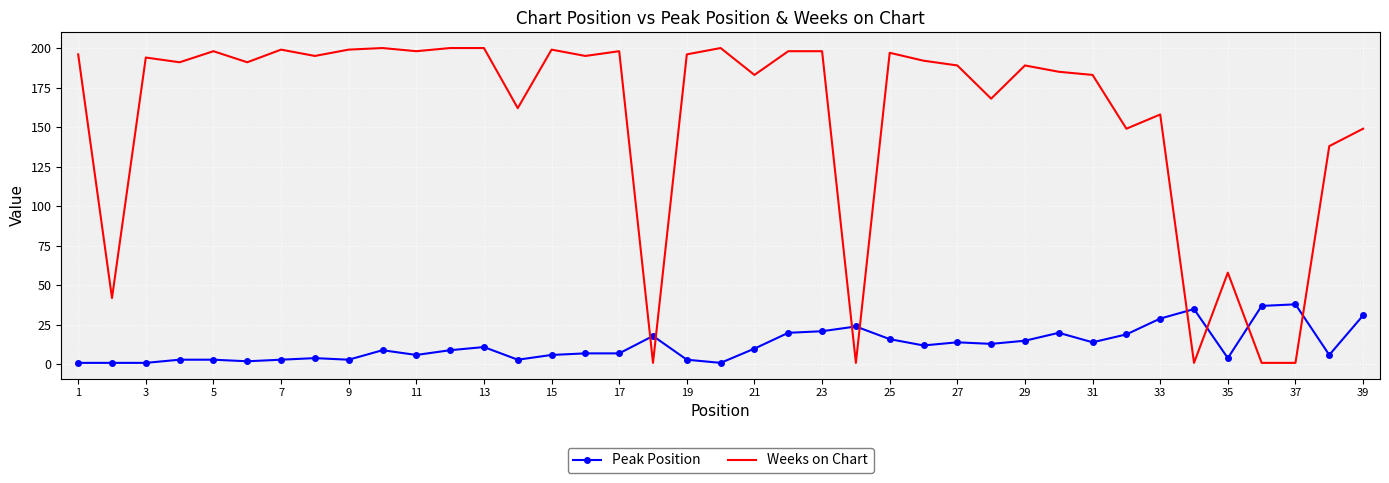

Which series has the widest spread of values?

Weeks on Chart